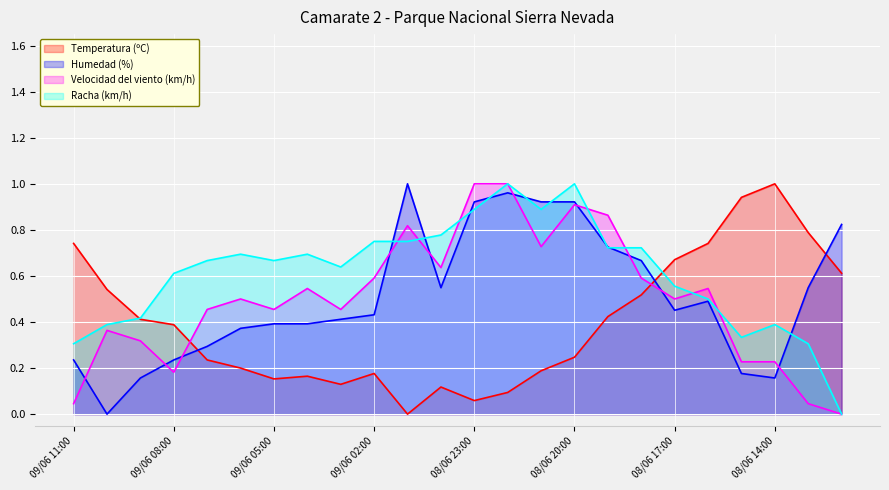

How many data points in Racha (km/h) are above 0?

23